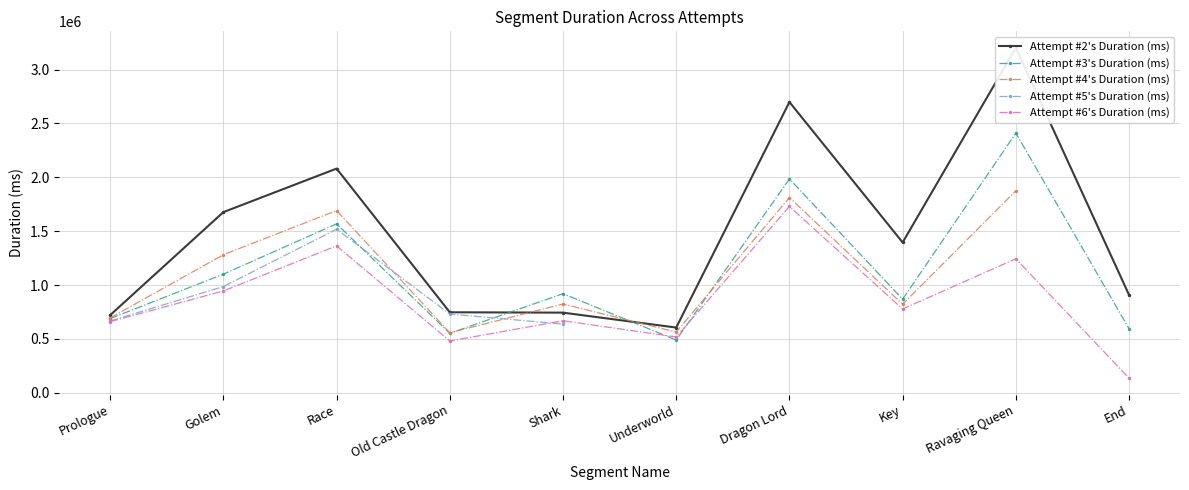

The Attempt #3's Duration (ms) series shows 920415 at Shark. True or false?

True